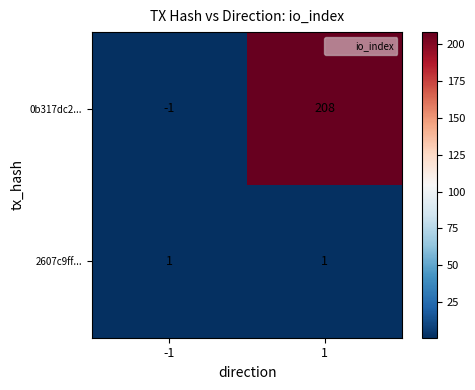

Which series has the widest spread of values?

0b317dc2...